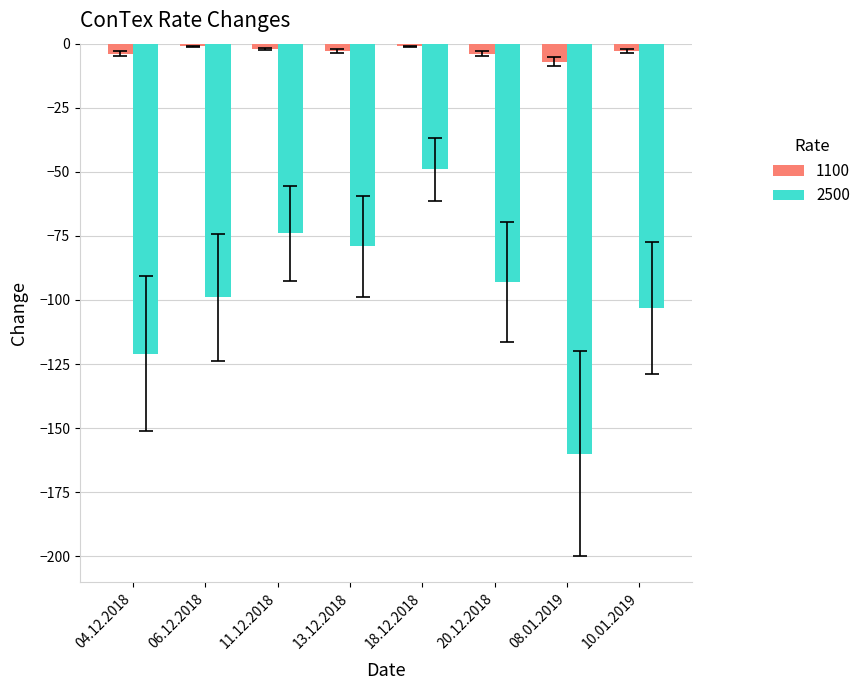

At which category is the sum across all series the highest?

18.12.2018